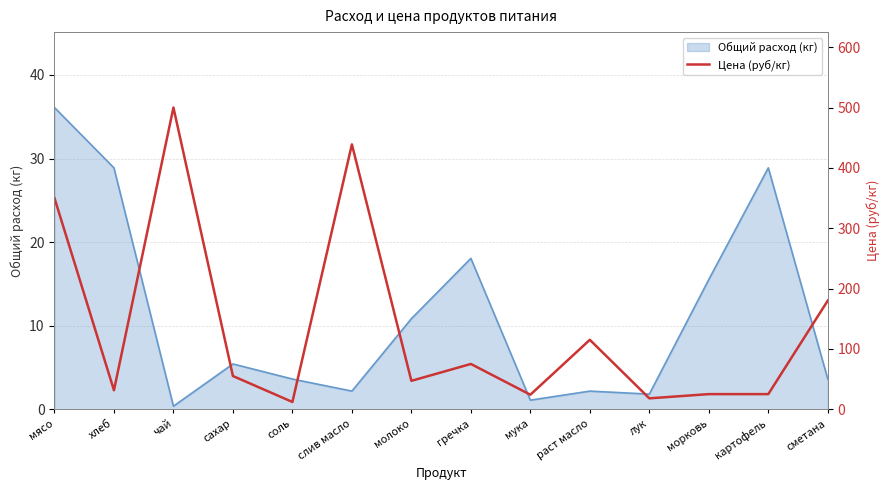

The Общий расход (кг) series shows 7.1 at сахар. True or false?

False